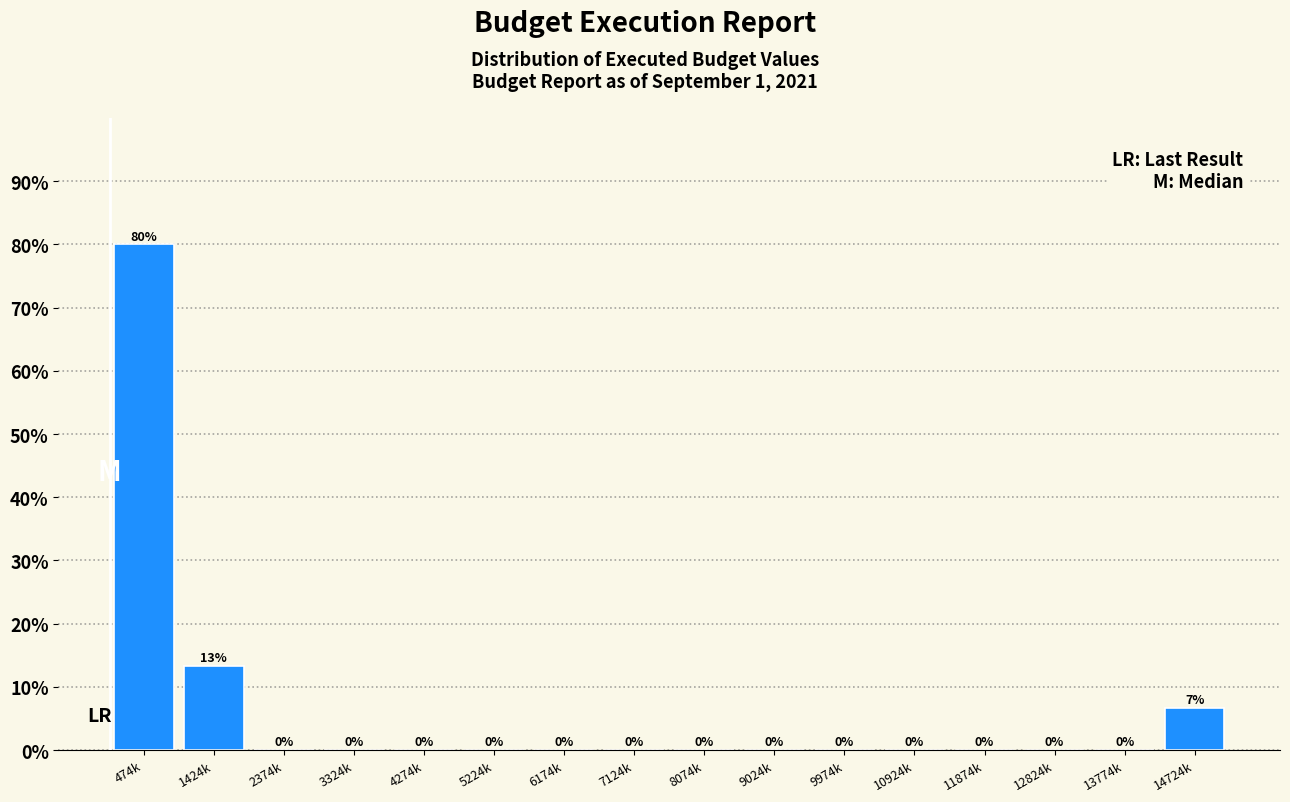

At which label is the value closest to 40?

1424k